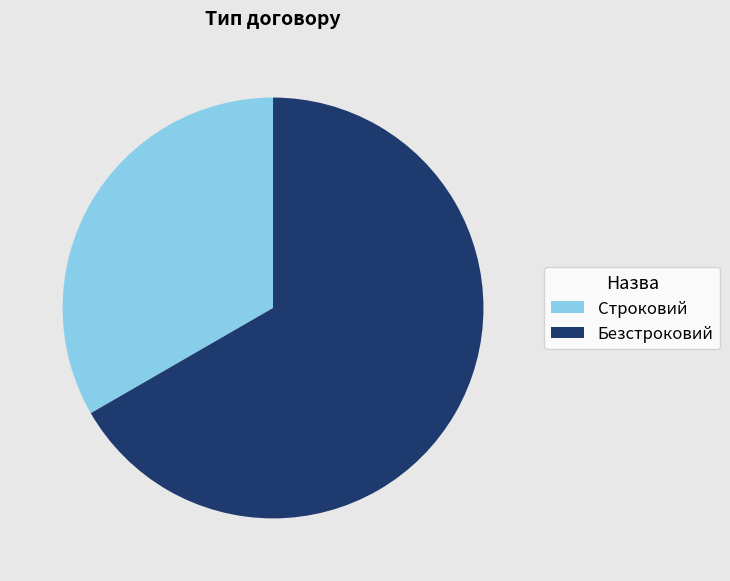

Do Строковий and Безстроковий together represent more than half of the pie?

Yes